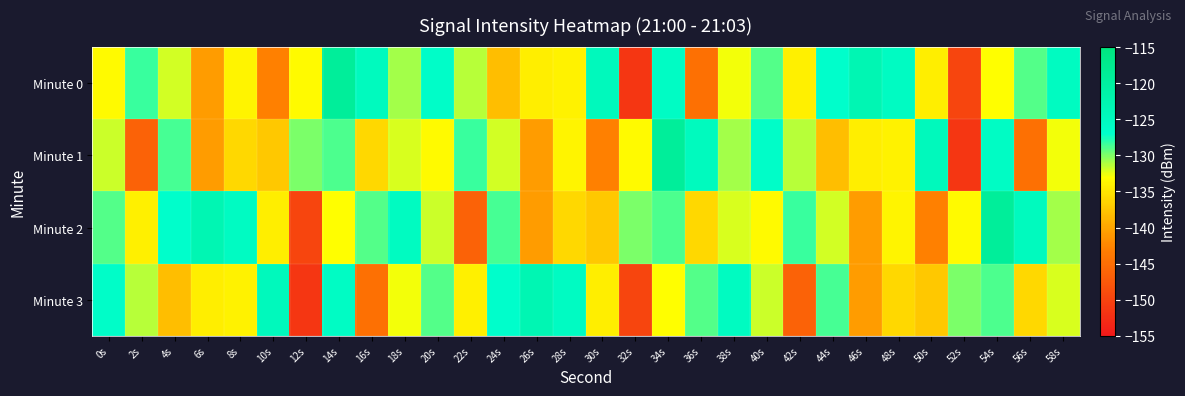

Reading left to right, transcribe all the data shown in this chart.

Minute 0: 0s=-133.3	2s=-128.4	4s=-132.0	6s=-140.7	8s=-133.8	10s=-142.9	12s=-133.4	14s=-119.2	16s=-125.0	18s=-130.9	20s=-126.4	22s=-131.3	24s=-138.0	26s=-134.3	28s=-134.1	30s=-124.6	32s=-151.5	34s=-125.8	36s=-144.7	38s=-132.7	40s=-128.9	42s=-134.2	44s=-127.0	46s=-123.2	48s=-125.6	50s=-134.3	52s=-149.7	54s=-133.0	56s=-129.0	58s=-125.4
Minute 1: 0s=-131.8	2s=-146.3	4s=-128.6	6s=-140.7	8s=-136.0	10s=-137.3	12s=-129.9	14s=-128.9	16s=-136.1	18s=-132.1	20s=-133.3	22s=-128.4	24s=-132.0	26s=-140.7	28s=-133.8	30s=-142.9	32s=-133.4	34s=-119.2	36s=-125.0	38s=-130.9	40s=-126.4	42s=-131.3	44s=-138.0	46s=-134.3	48s=-134.1	50s=-124.6	52s=-151.5	54s=-125.8	56s=-144.7	58s=-132.7
Minute 2: 0s=-128.9	2s=-134.2	4s=-127.0	6s=-123.2	8s=-125.6	10s=-134.3	12s=-149.7	14s=-133.0	16s=-129.0	18s=-125.4	20s=-131.8	22s=-146.3	24s=-128.6	26s=-140.7	28s=-136.0	30s=-137.3	32s=-129.9	34s=-128.9	36s=-136.1	38s=-132.1	40s=-133.3	42s=-128.4	44s=-132.0	46s=-140.7	48s=-133.8	50s=-142.9	52s=-133.4	54s=-119.2	56s=-125.0	58s=-130.9
Minute 3: 0s=-126.4	2s=-131.3	4s=-138.0	6s=-134.3	8s=-134.1	10s=-124.6	12s=-151.5	14s=-125.8	16s=-144.7	18s=-132.7	20s=-128.9	22s=-134.2	24s=-127.0	26s=-123.2	28s=-125.6	30s=-134.3	32s=-149.7	34s=-133.0	36s=-129.0	38s=-125.4	40s=-131.8	42s=-146.3	44s=-128.6	46s=-140.7	48s=-136.0	50s=-137.3	52s=-129.9	54s=-128.9	56s=-136.1	58s=-132.1